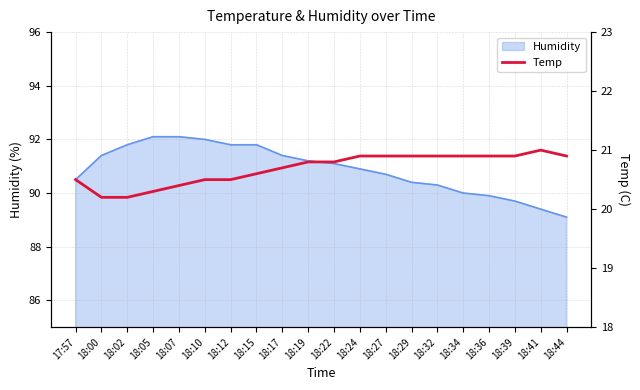

What is the lowest value of the Humidity series?

89.1